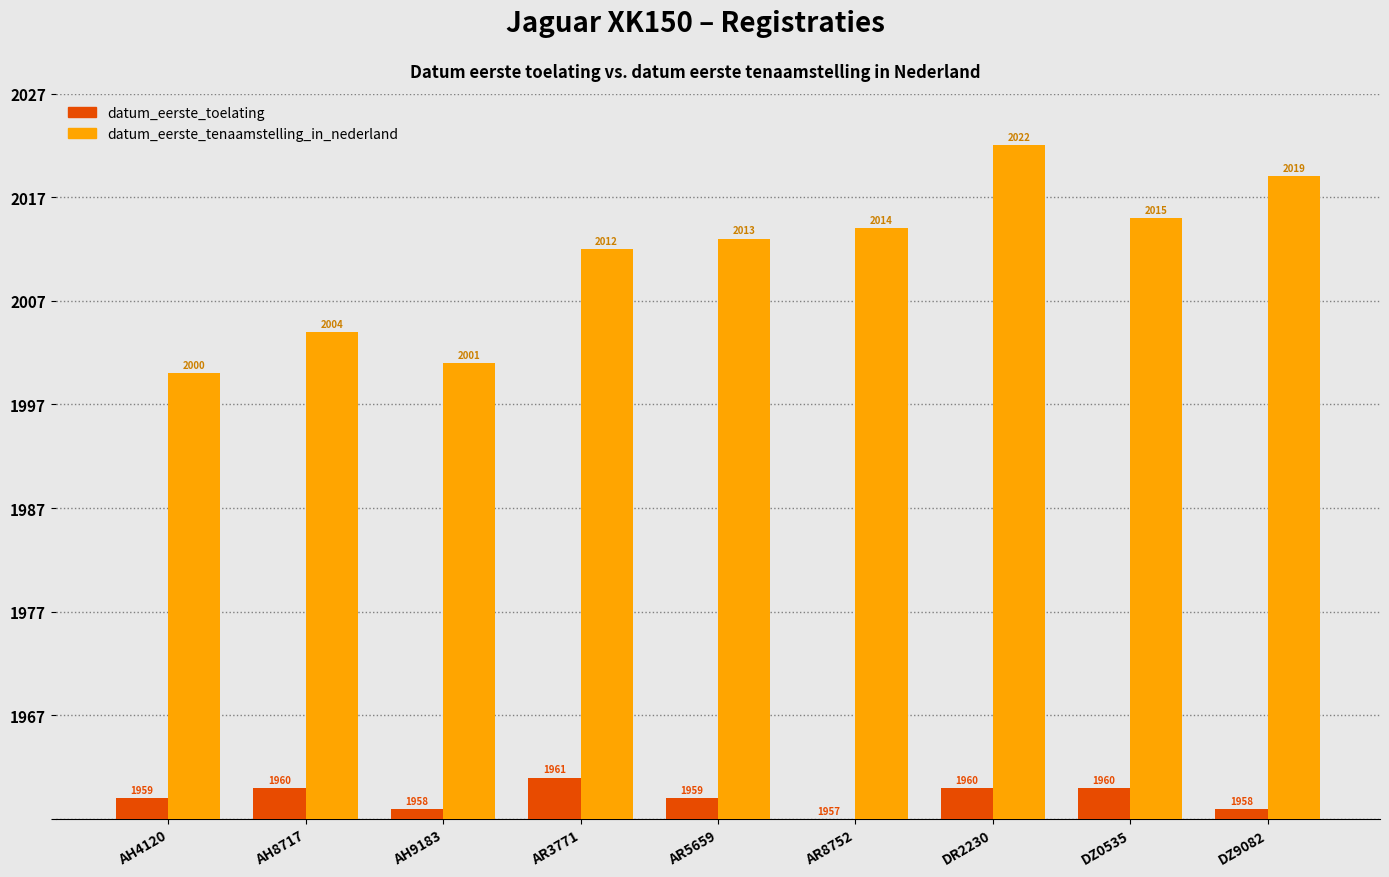

At how many categories does at least one series exceed 52?

6